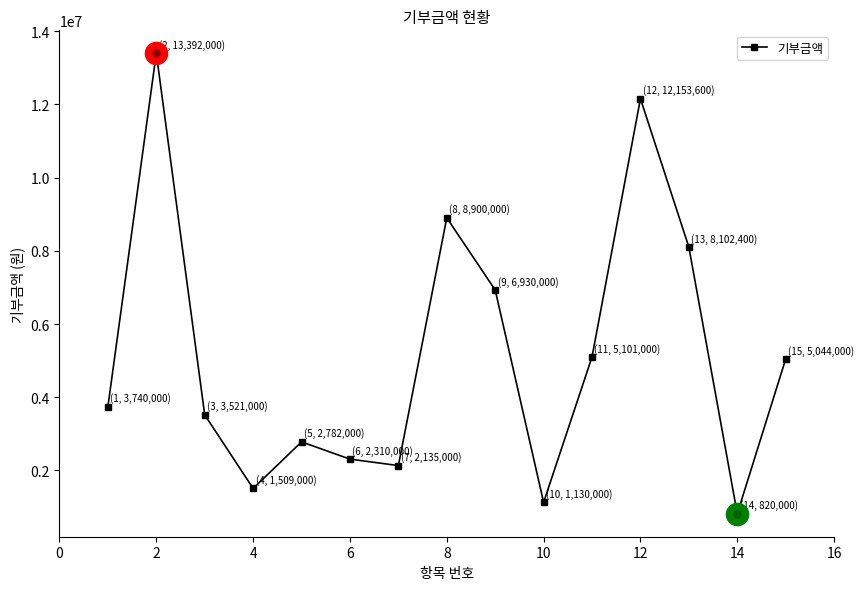

What is the difference between the maximum and second lowest values?

12262000